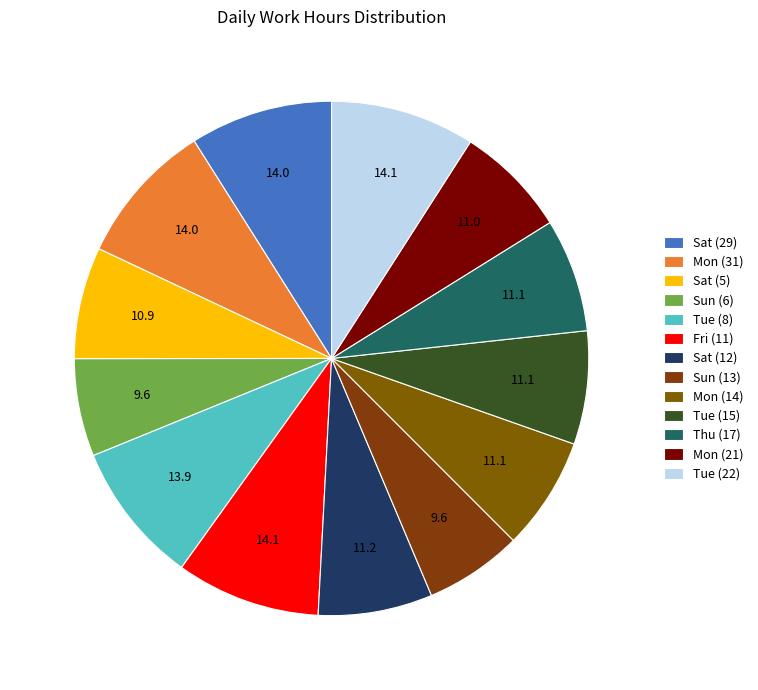

Count the number of slices in the pie.

13